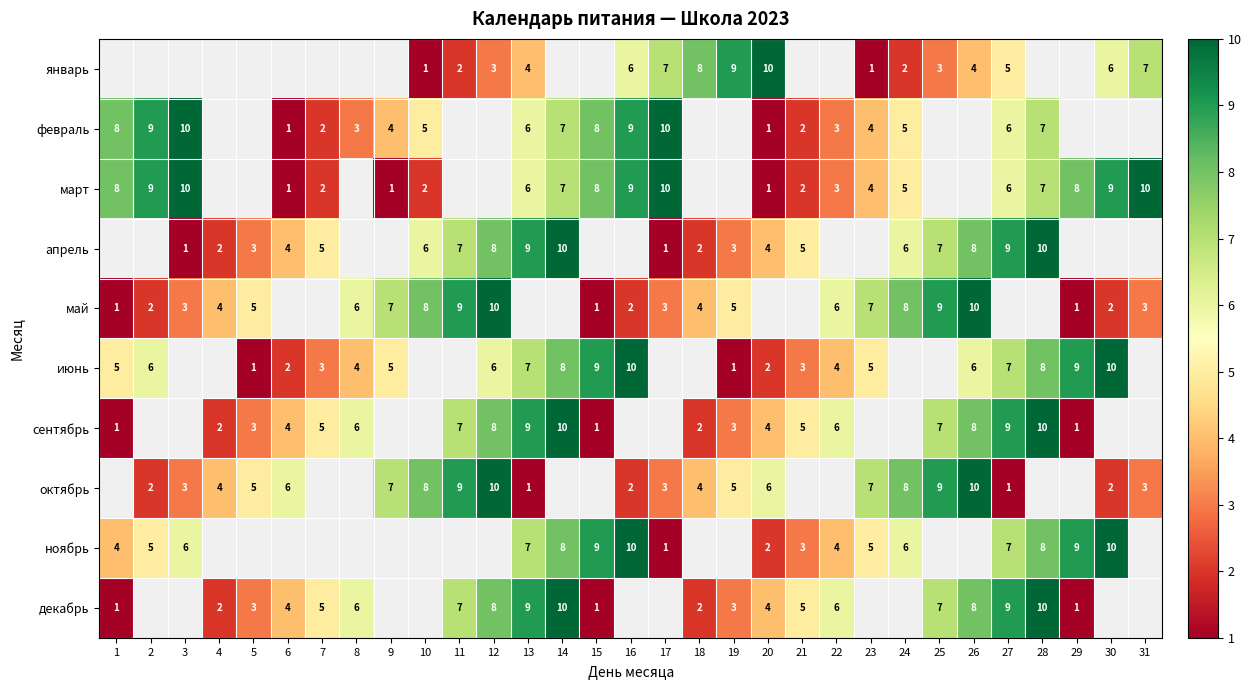

True or false: январь has a value of 5 at 12.

False